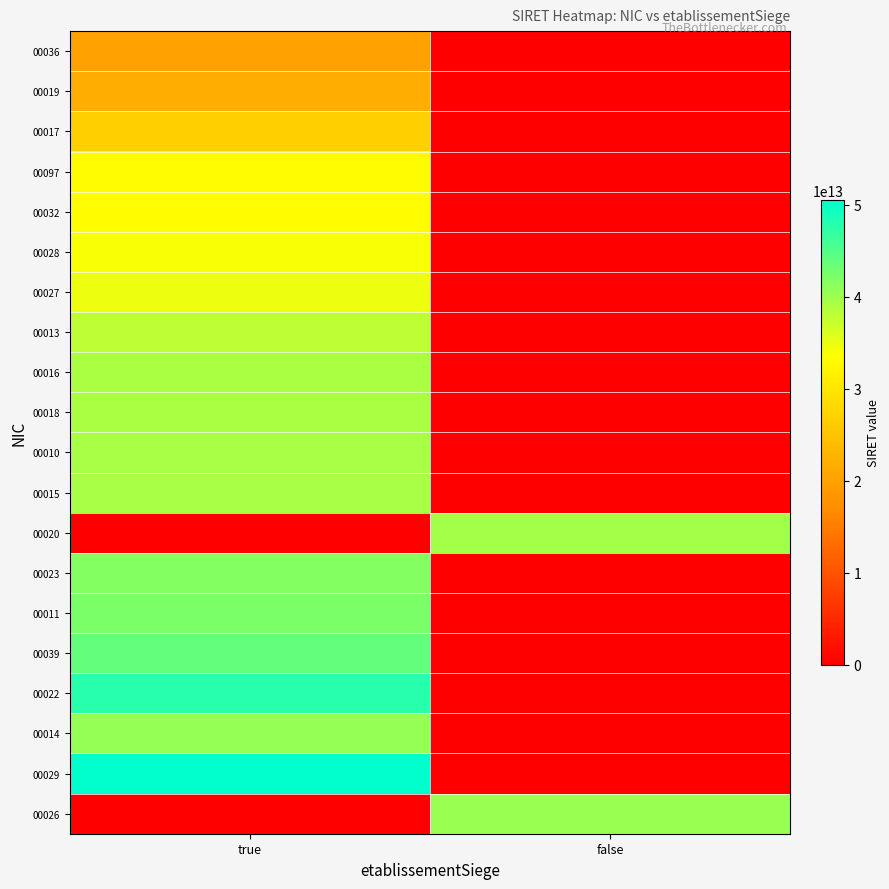

Reading left to right, what are all the values shown in this chart?

00036: true=20002196200036	false=0
00019: true=21820164800019	false=0
00017: true=26820269400017	false=0
00097: true=33319658200097	false=0
00032: true=33510418800032	false=0
00028: true=34048544000028	false=0
00027: true=34764769500027	false=0
00013: true=38009640400013	false=0
00016: true=39140182500016	false=0
00018: true=39141473700018	false=0
00010: true=39315123800010	false=0
00015: true=39407049400015	false=0
00020: true=0	false=39472617800020
00023: true=41771061300023	false=0
00011: true=42371388200011	false=0
00039: true=43904969300039	false=0
00022: true=47927620600022	false=0
00014: true=40465792600014	false=0
00029: true=50514205900029	false=0
00026: true=0	false=40422985800026